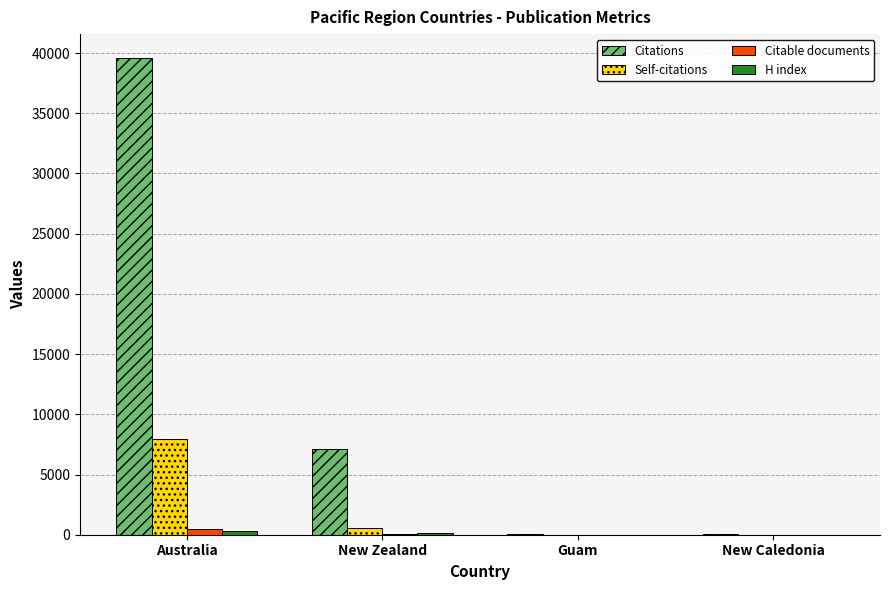

At which label is Citations closest to 19813?

New Zealand